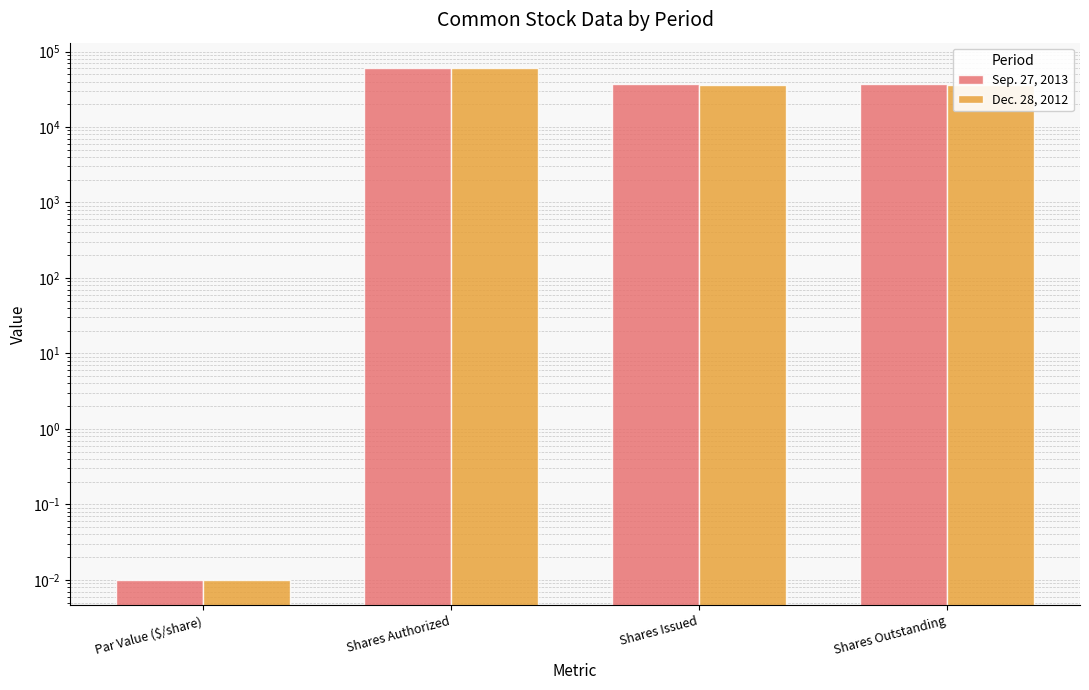

What is the difference between the highest and lowest values at Shares Issued?

532.0